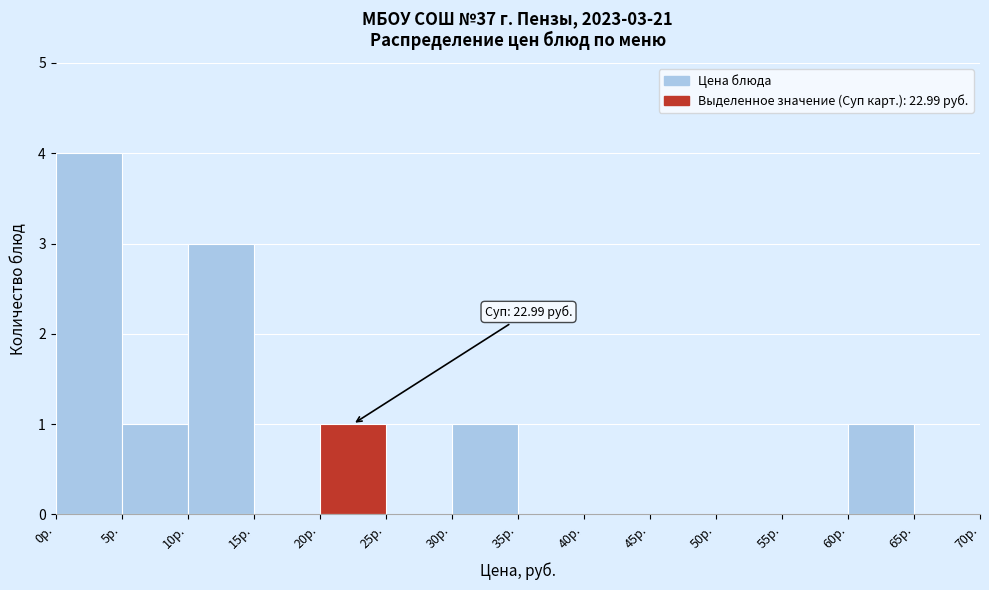

Which range on the x-axis has the tallest bar?

0 to 5